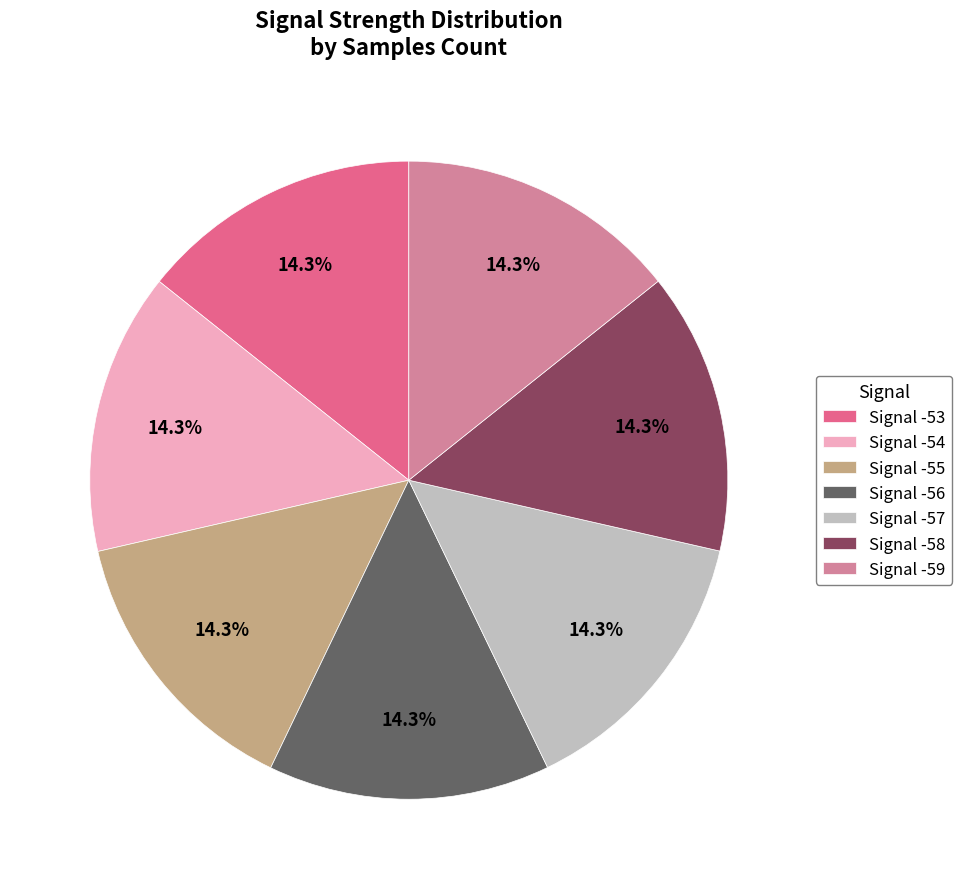

What is the ratio of the value at Signal -55 to the value at Signal -56?

1.0